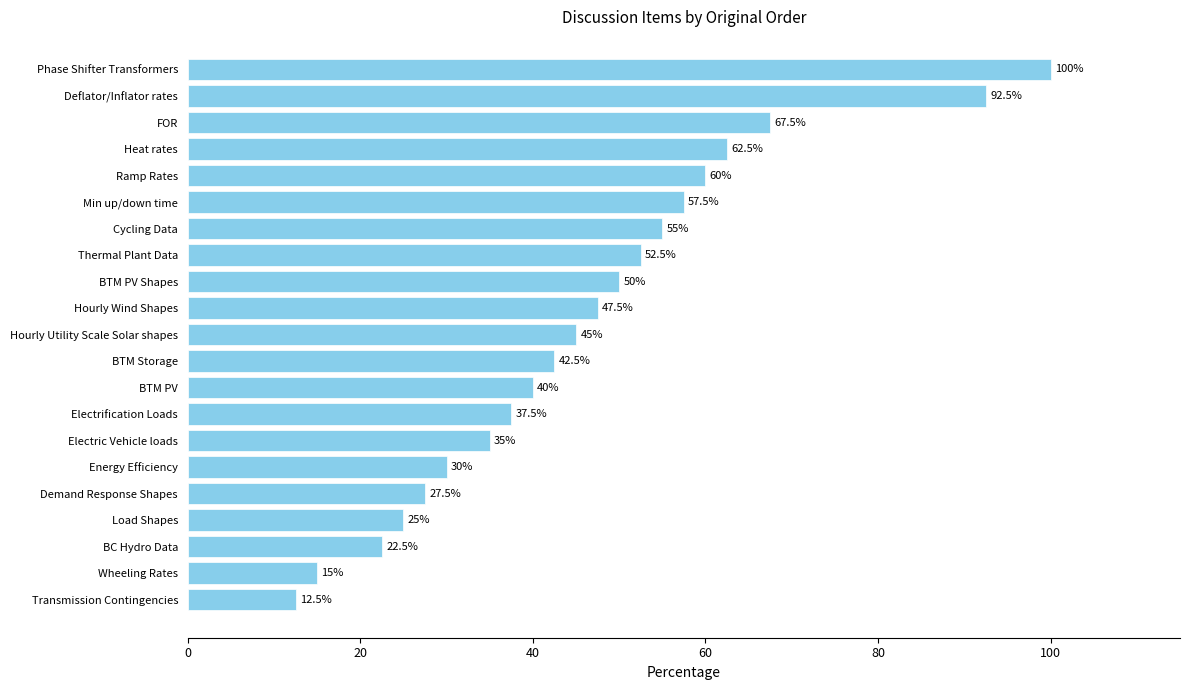

What is the difference between the values at Heat rates and Phase Shifter Transformers?

37.5